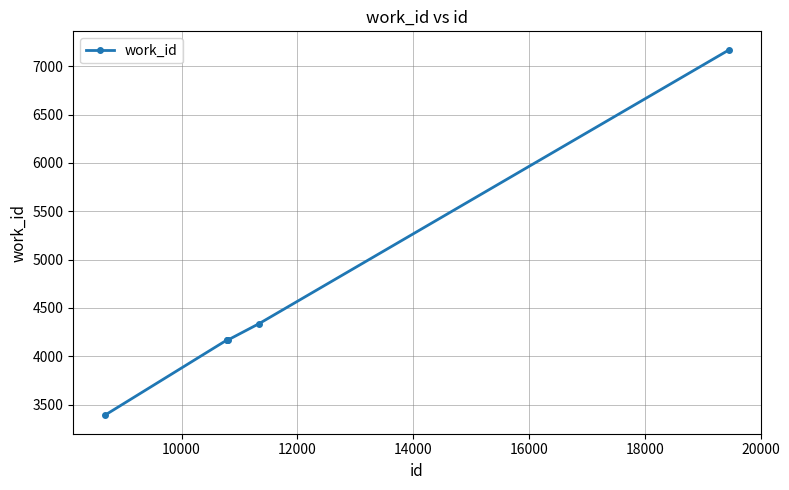

What is the greatest value displayed?

7171